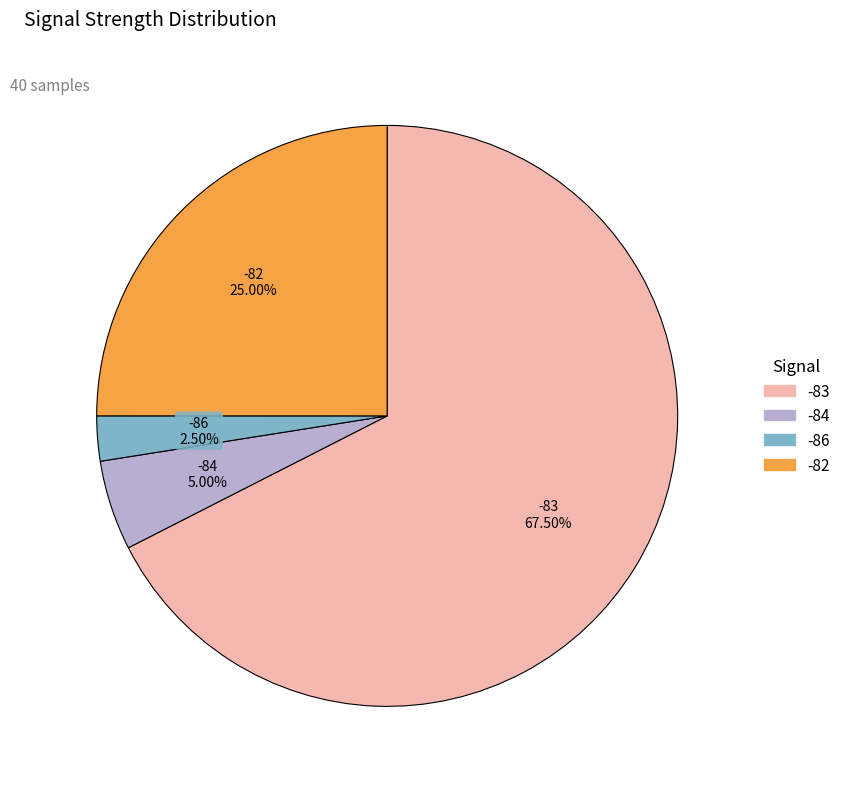

Is there any slice that represents more than half of the pie?

Yes